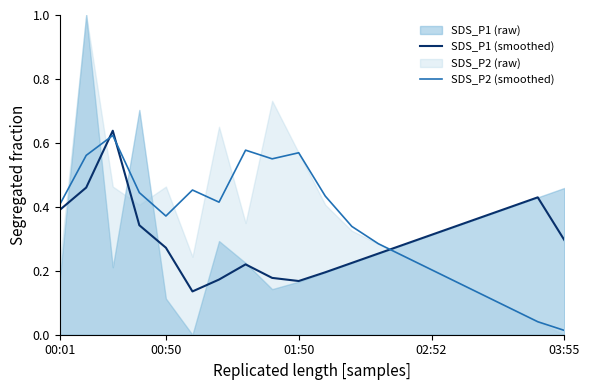

Reading left to right, transcribe all the data shown in this chart.

SDS_P1 (smoothed): 0.4	0.5	0.6	0.3	0.3	0.1	0.2	0.2	0.2	0.2	0.2	0.2	0.3	0.3	0.3	0.3	0.4	0.4	0.4	0.3
SDS_P2 (smoothed): 0.4	0.6	0.6	0.4	0.4	0.5	0.4	0.6	0.6	0.6	0.4	0.3	0.3	0.2	0.2	0.2	0.1	0.1	0.0	0.0